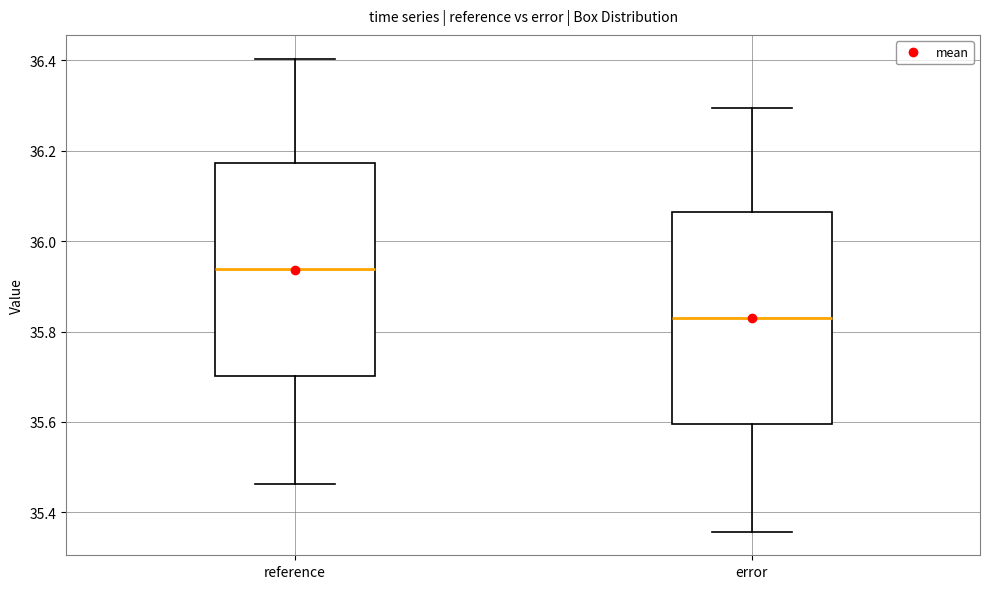

Reading left to right, transcribe this box plot: for each box, give where its median line is, the range the box spans, and where its two whiskers end, as read against the y-axis. The values are not printed on the chart, so give them approximately, as read against the axis.

reference: median 35.94, box 35.70 to 36.18, whiskers 35.46 to 36.40
error: median 35.84, box 35.60 to 36.06, whiskers 35.36 to 36.30